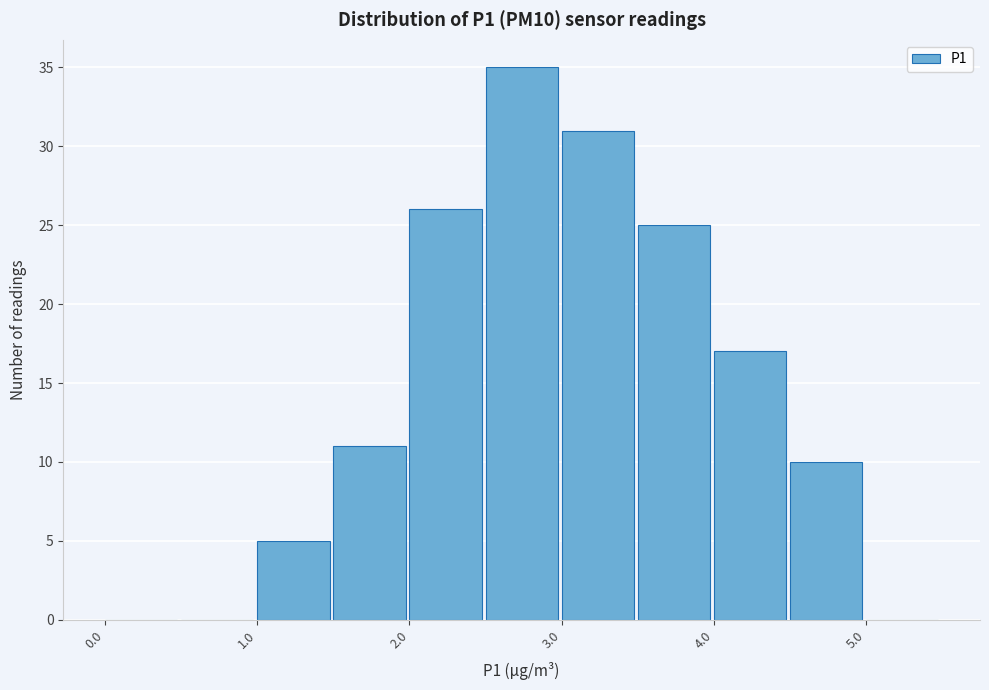

Which range on the x-axis has the tallest bar?

2.5 to 3.0